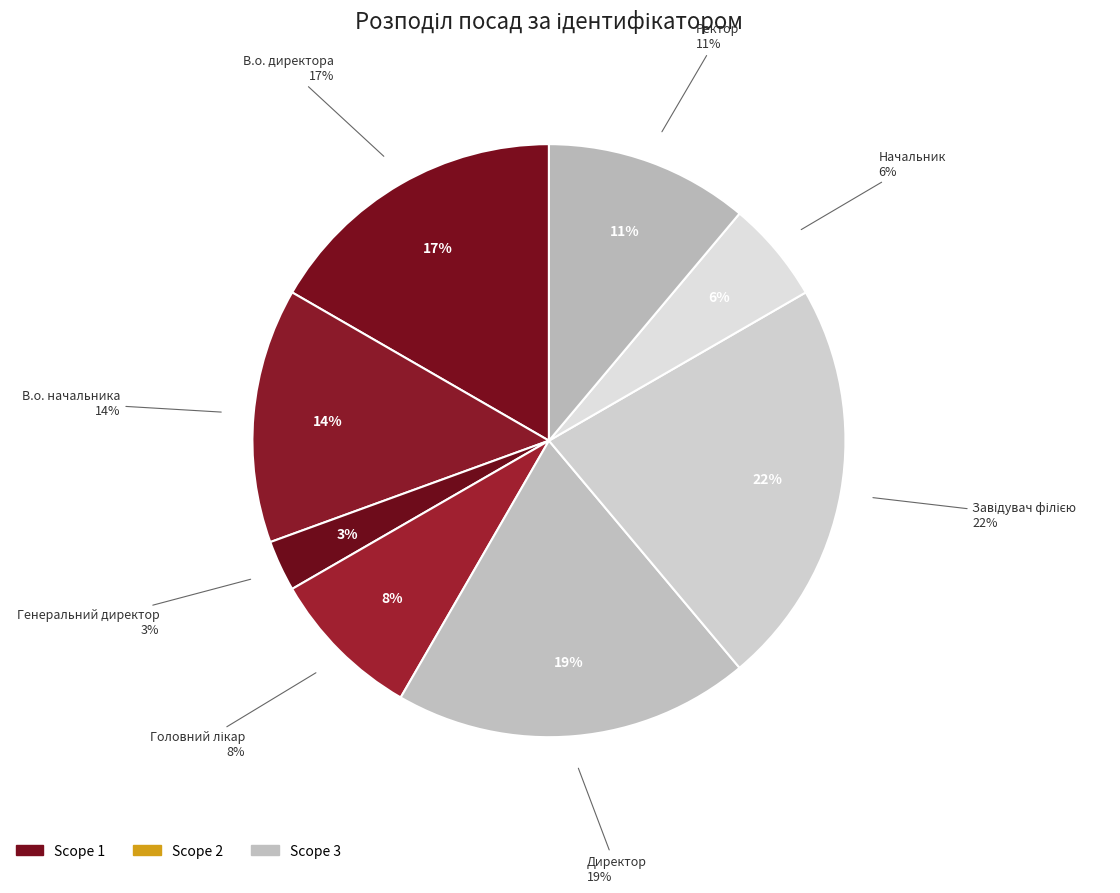

What is the ratio of the value at Генеральний директор to the value at В.о. директора?

0.2